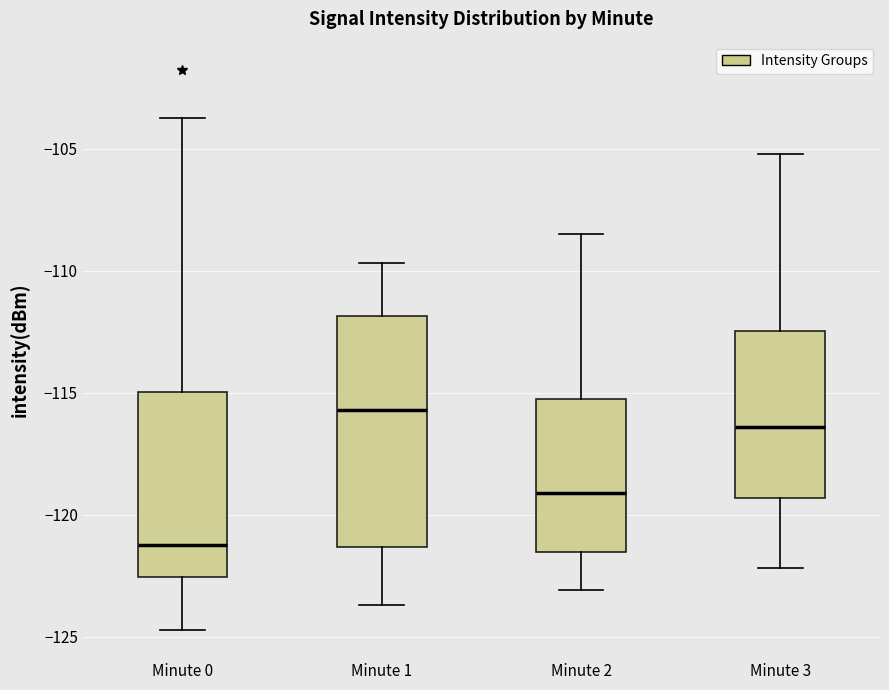

Which box has the highest median line?

Minute 1